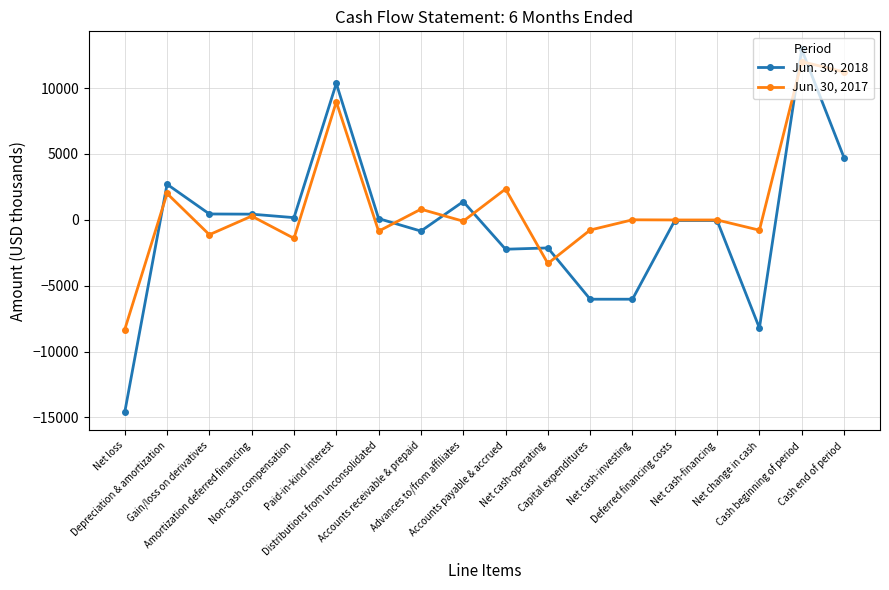

Which series changed the most between Advances to/from affiliates and Net cash-operating?

Jun. 30, 2018